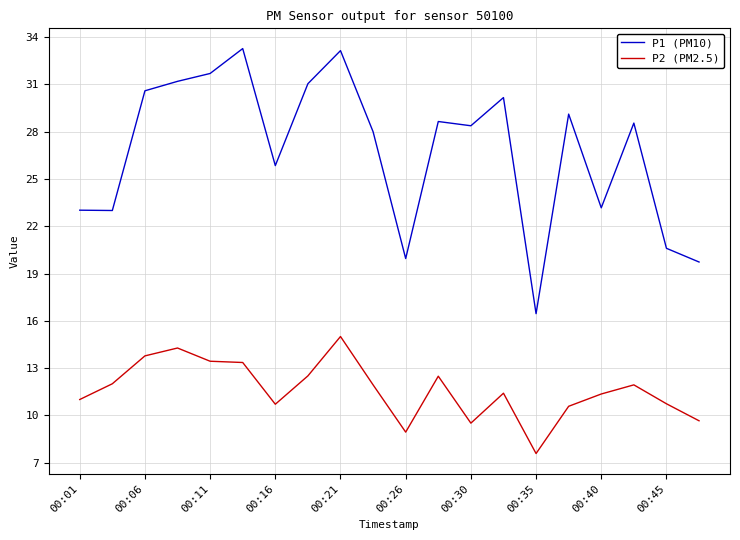

Rank the series by their average value, from highest to lowest.

P1 (PM10), P2 (PM2.5)